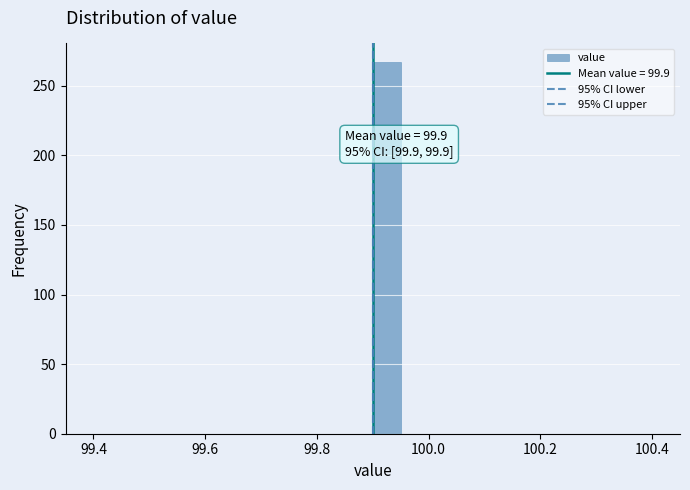

Read against the x-axis, roughly where is the centre of the tallest bar?

99.92